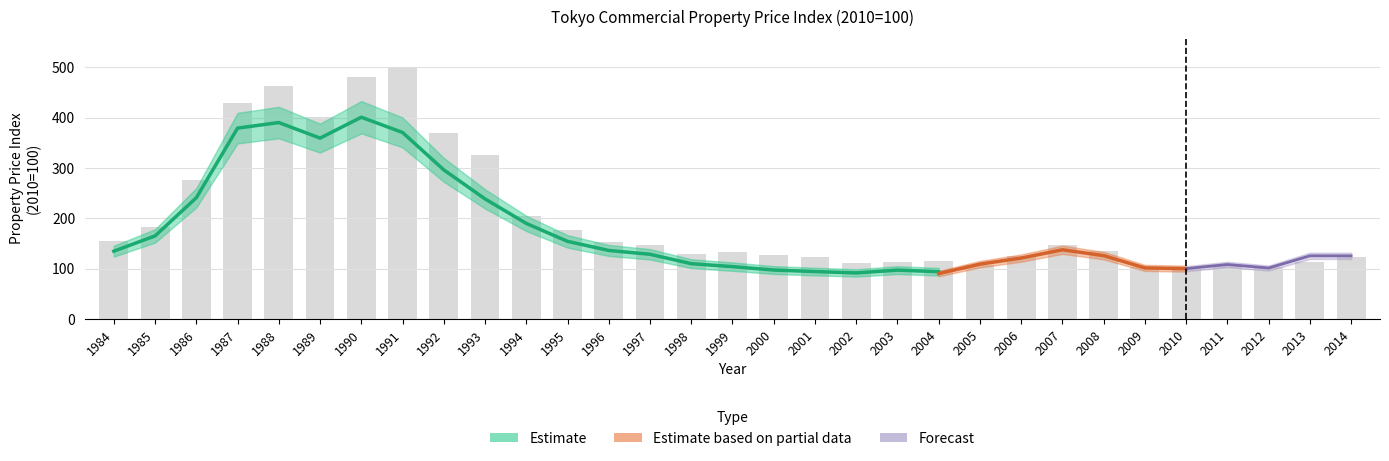

What is the value of the Industrial Land bar at the 18th from the left?

123.5